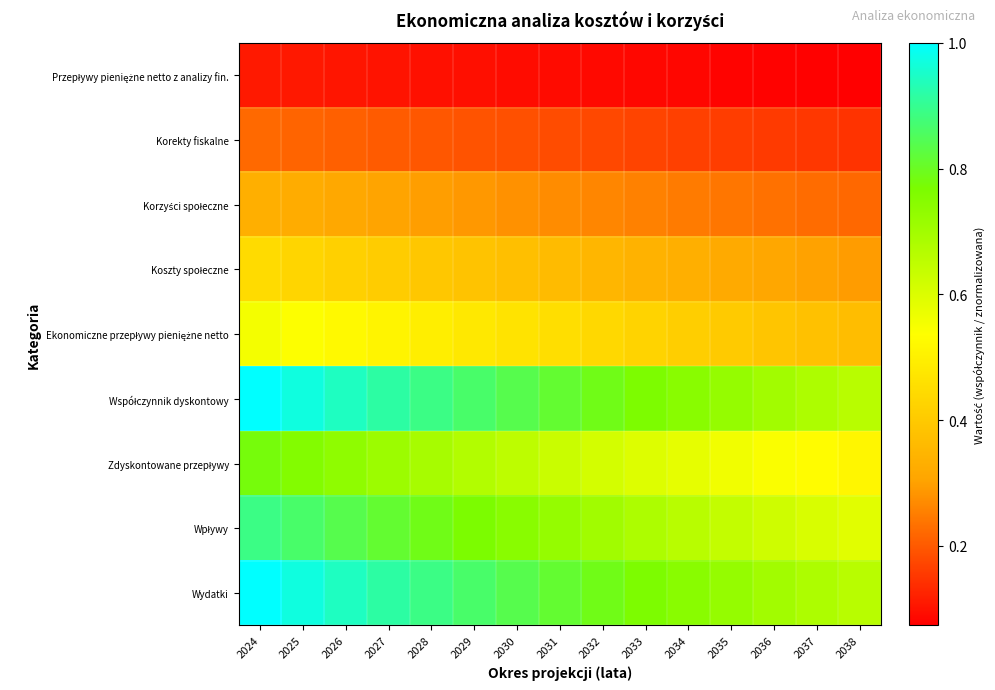

List the series in order of their peak value, highest first.

Współczynnik dyskontowy, Wydatki, Wpływy, Zdyskontowane przepływy, Ekonomiczne przepływy pieniężne netto, Koszty społeczne, Korzyści społeczne, Korekty fiskalne, Przepływy pieniężne netto z analizy fin.